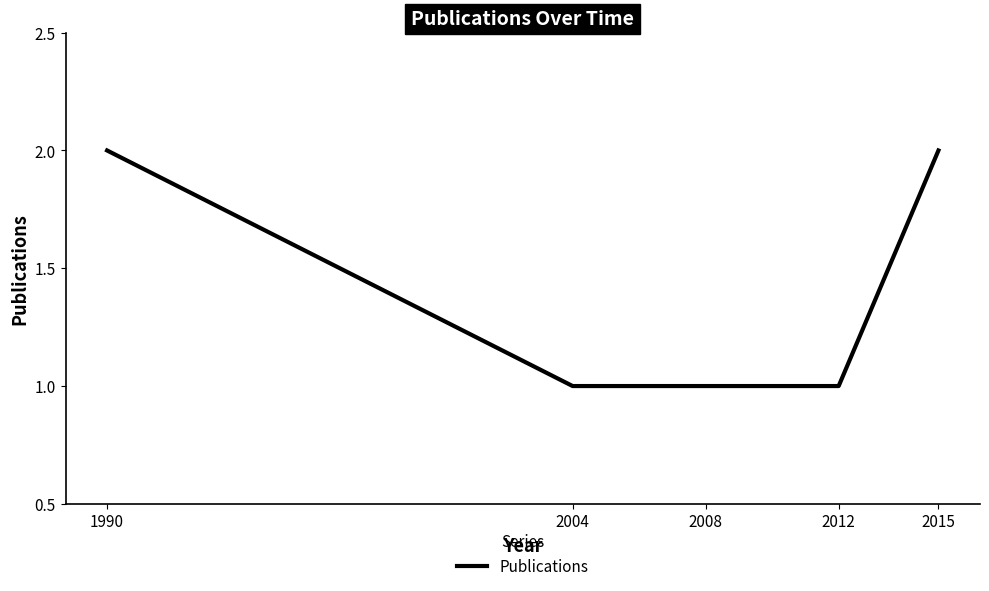

Reading left to right, list all the values displayed in this chart.

2	1	1	1	2